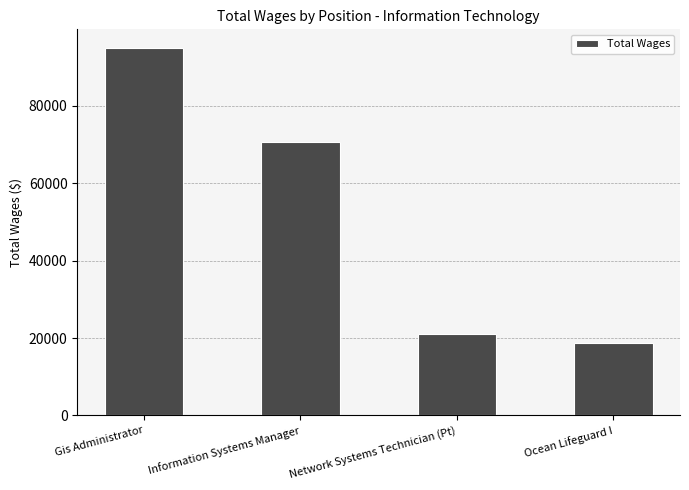

Where is the data nearest to the value 56931?

Information Systems Manager